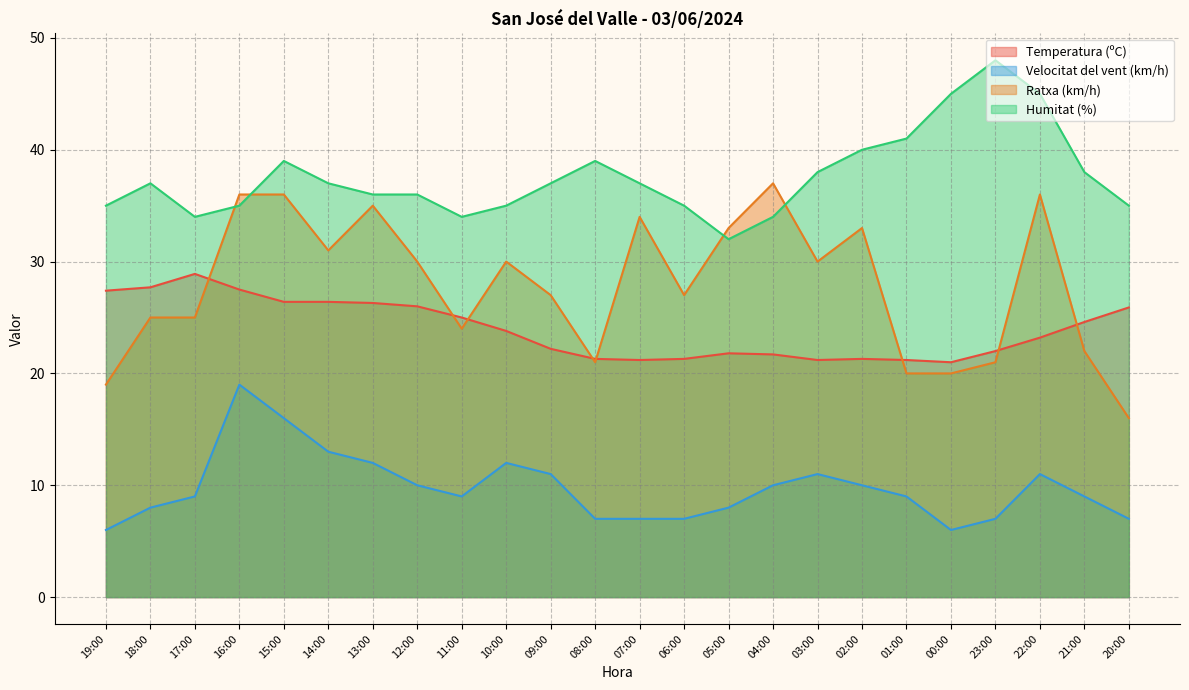

Which category has the lowest value in the Velocitat del vent (km/h) series?

19:00